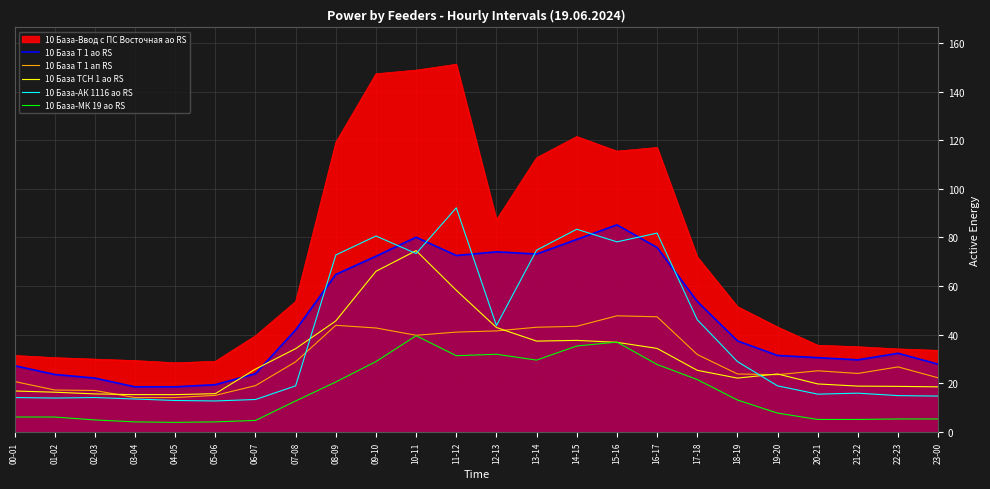

What is the average value of the 10 База-АК 1116 ао RS series?

39.6